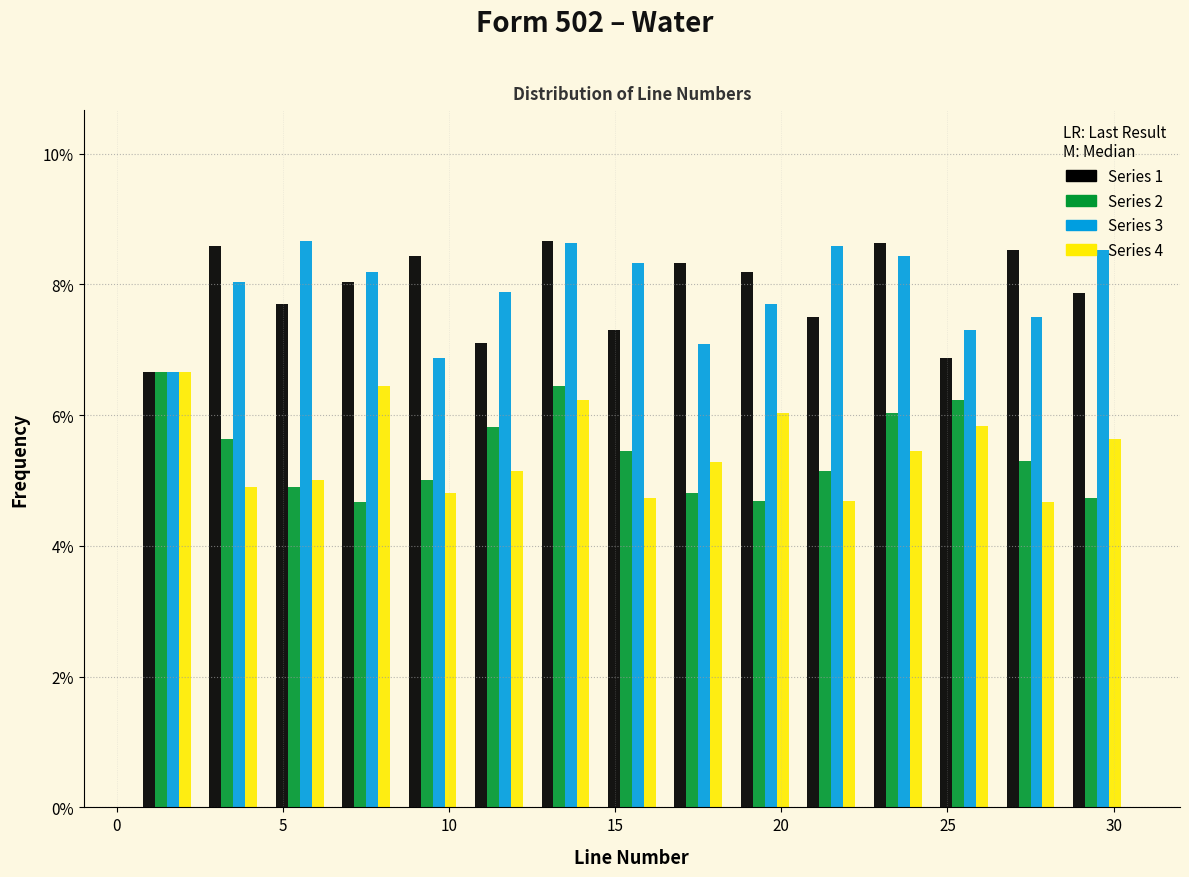

In the Series 2 series, which range on the x-axis has the tallest bar?

0.5 to 2.5